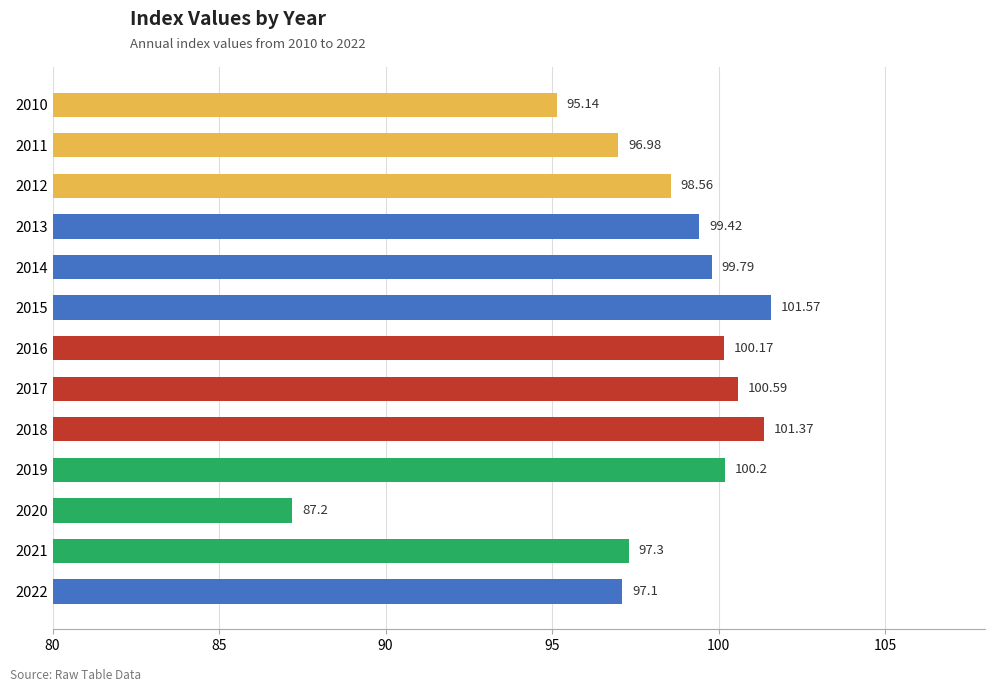

Approximately how many times larger is the value at 2021 compared to 2013?

1.0